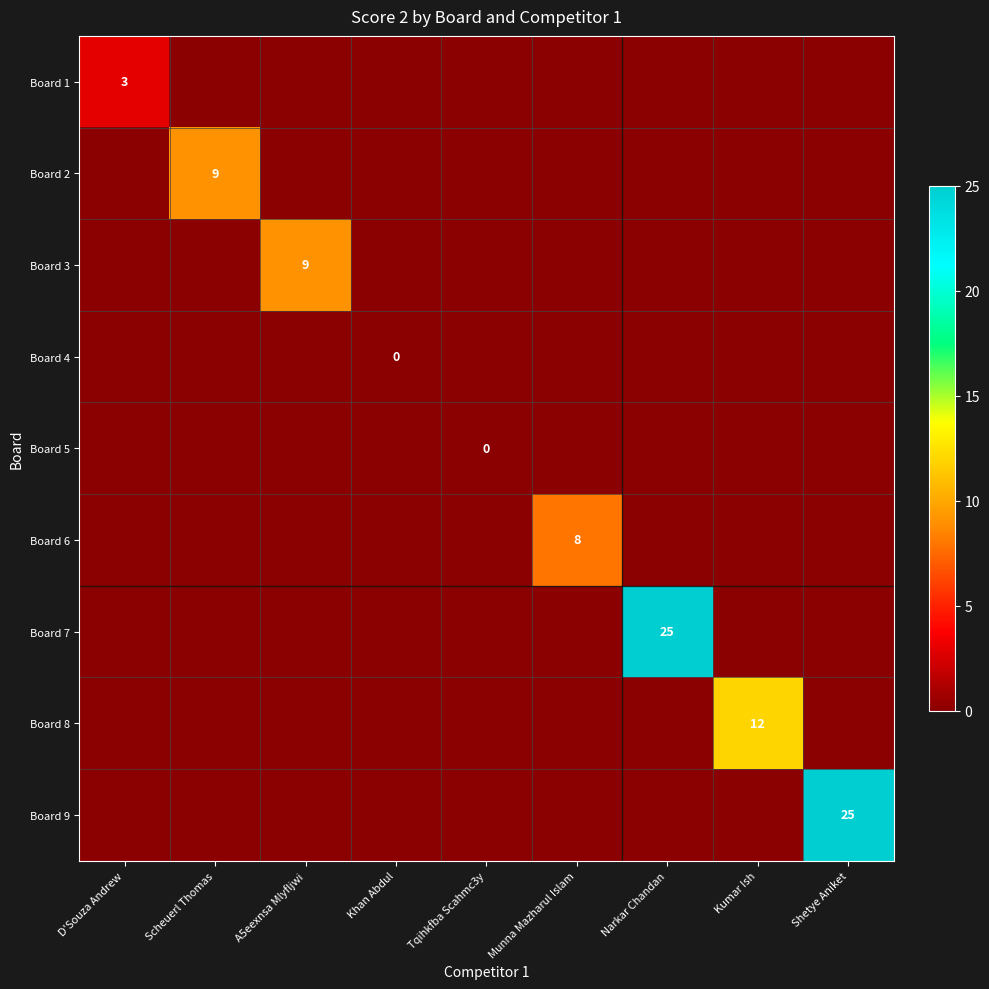

Rank the series by their maximum value, from lowest to highest.

Board 4, Board 5, Board 1, Board 6, Board 2, Board 3, Board 8, Board 7, Board 9